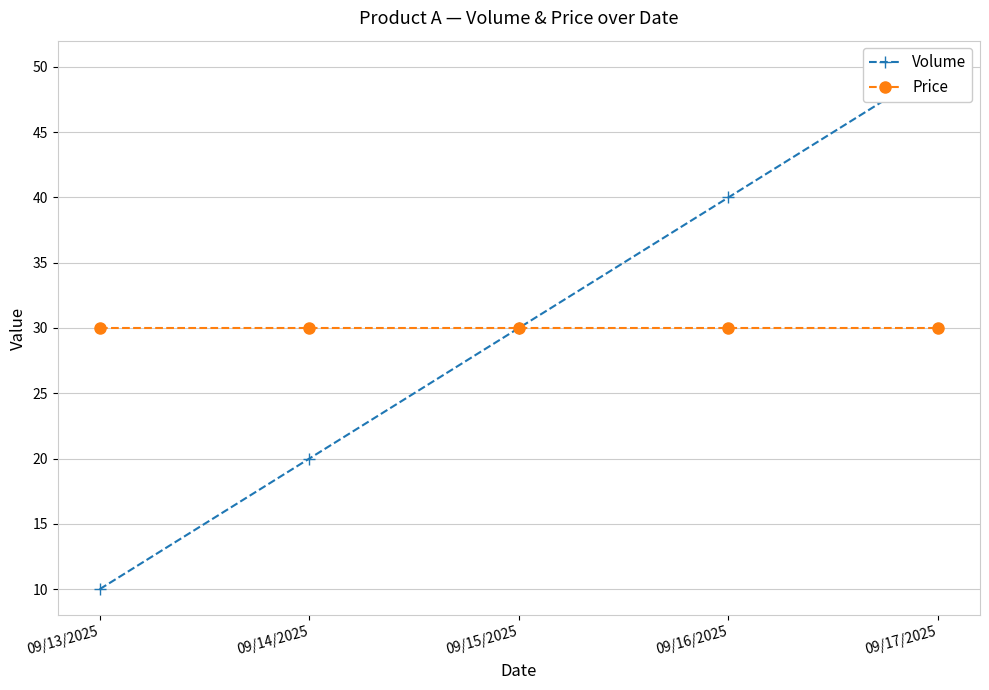

What is the lowest value of the Price series?

30.0